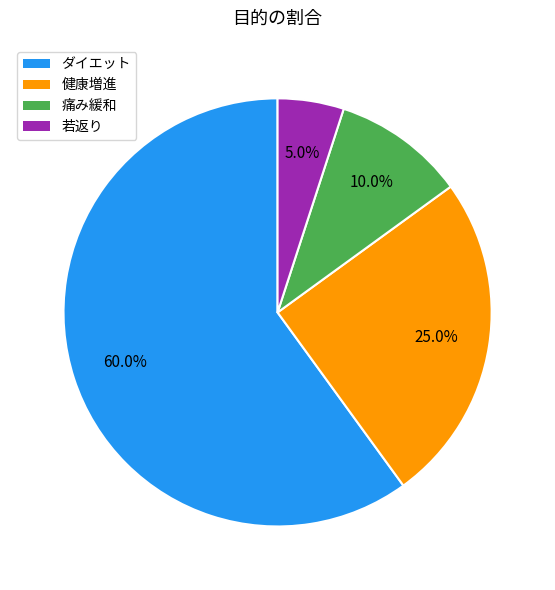

To the nearest percent, what portion does 若返り represent?

5%